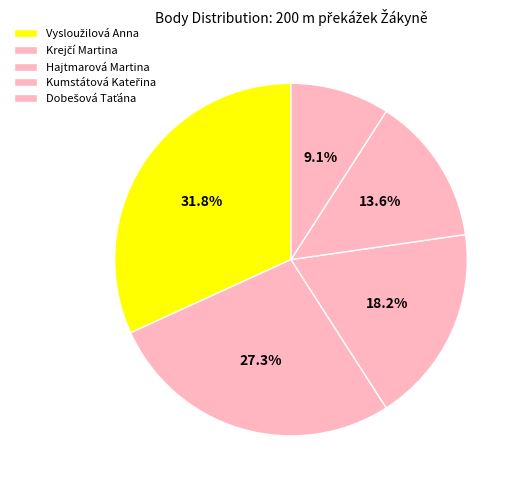

To the nearest percent, what is the difference between the Kumstátová Kateřina and Dobešová Taťána slice percentages?

5%